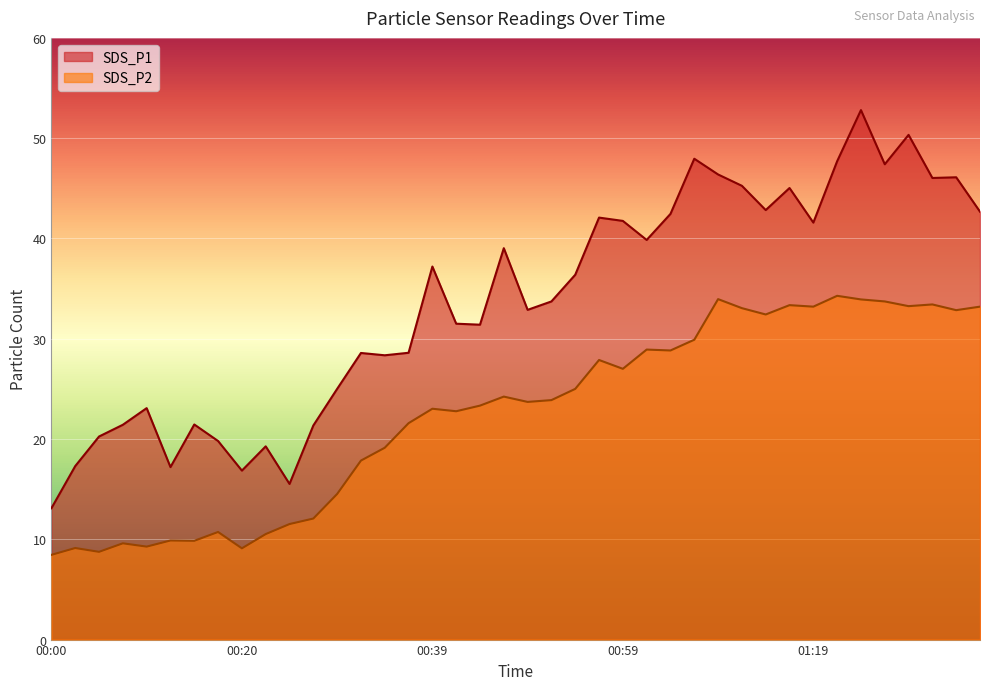

What is the difference between the maximum and minimum values in the SDS_P2 series?

25.8